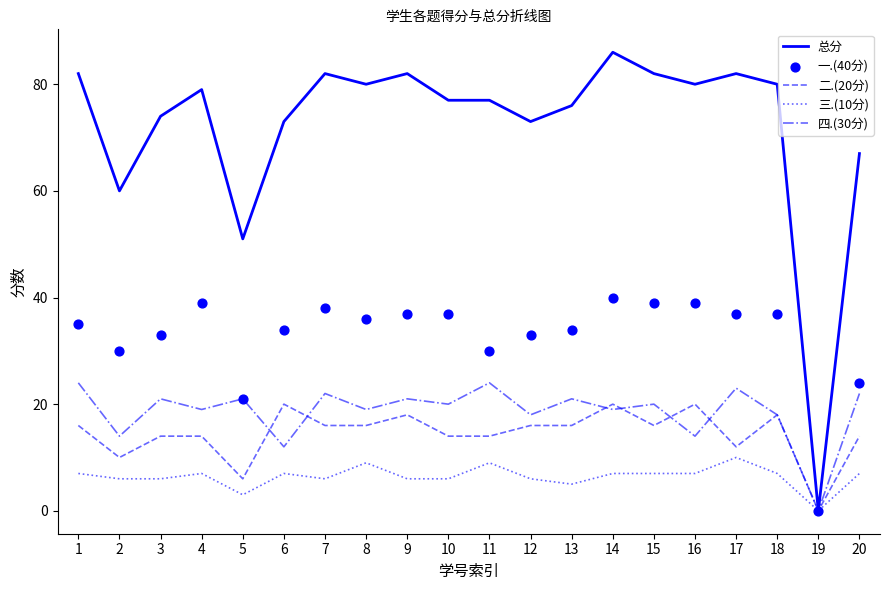

Which series has the largest Y range (max minus min)?

总分